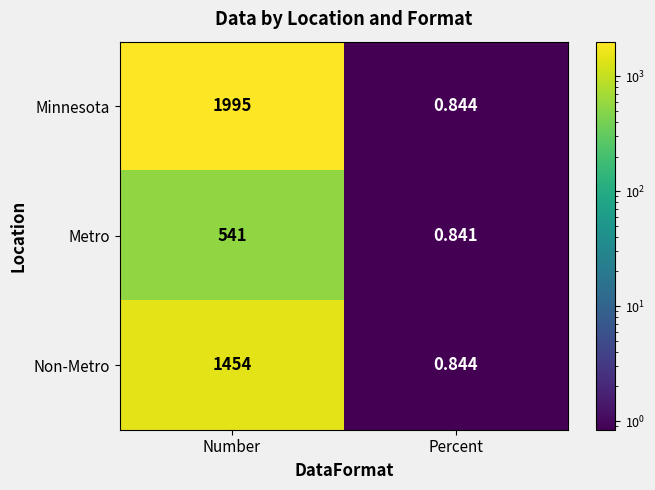

What is the spread (max minus min) of values at Number?

1454.0